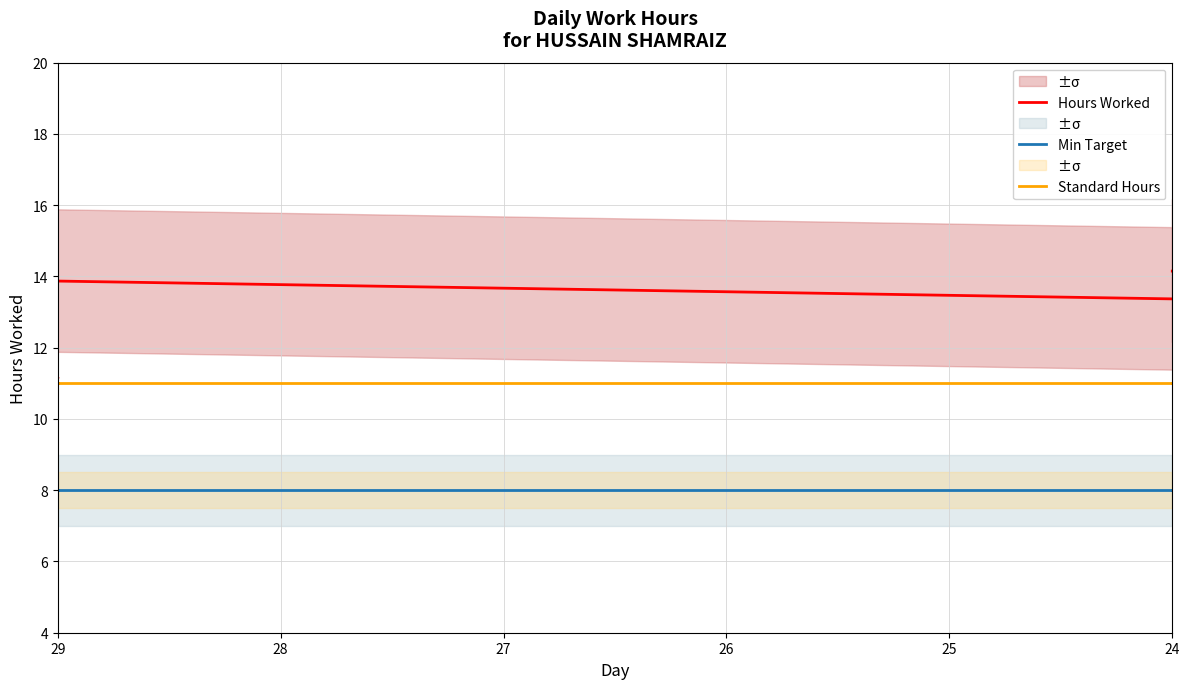

Is the value of Standard Hours at 11 greater than the value of Min Target at 9?

Yes